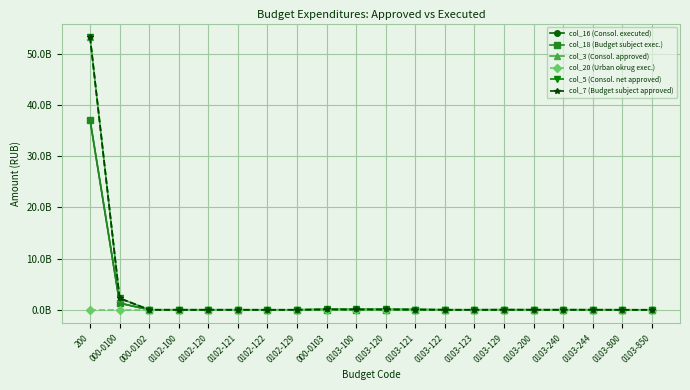

Where is the first local maximum for col_5 (Consol. net approved)?

000-0103